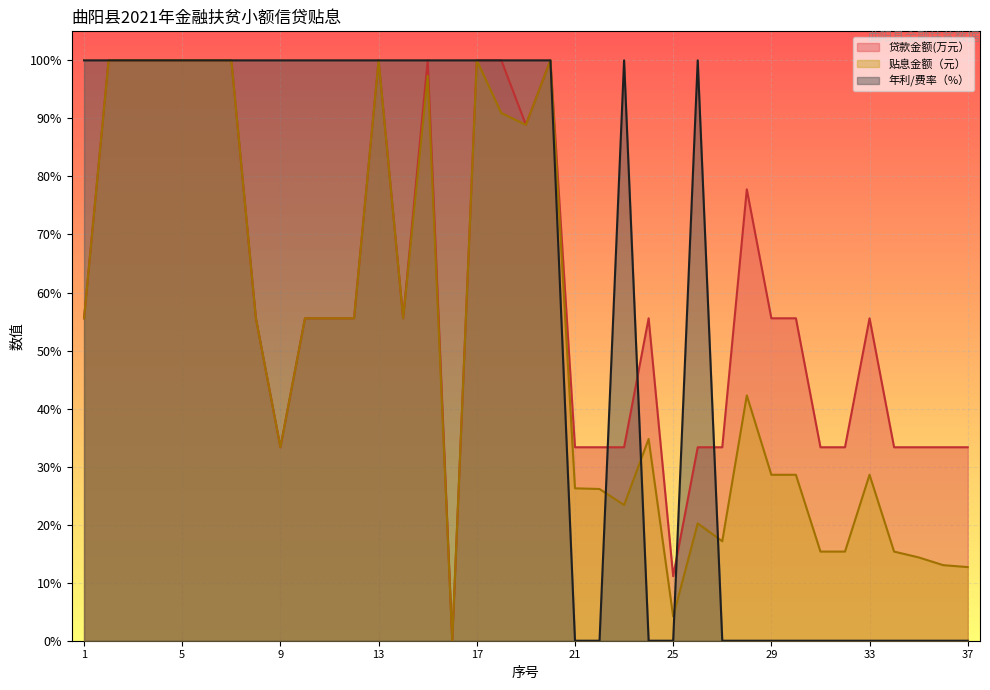

What is the total value across all series at 36?

0.5